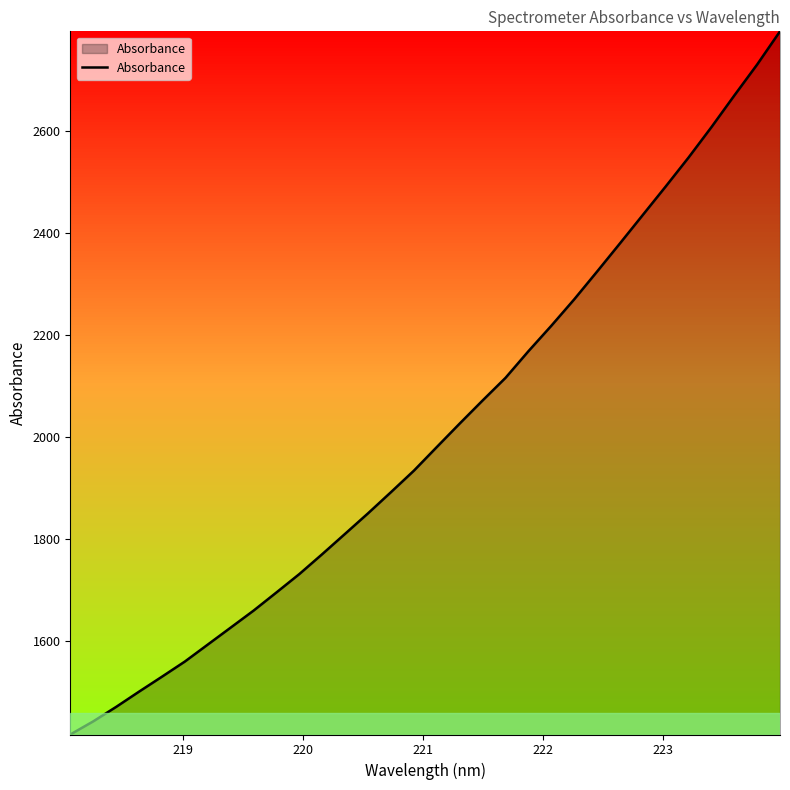

What is the difference between the maximum and minimum values?

1379.9